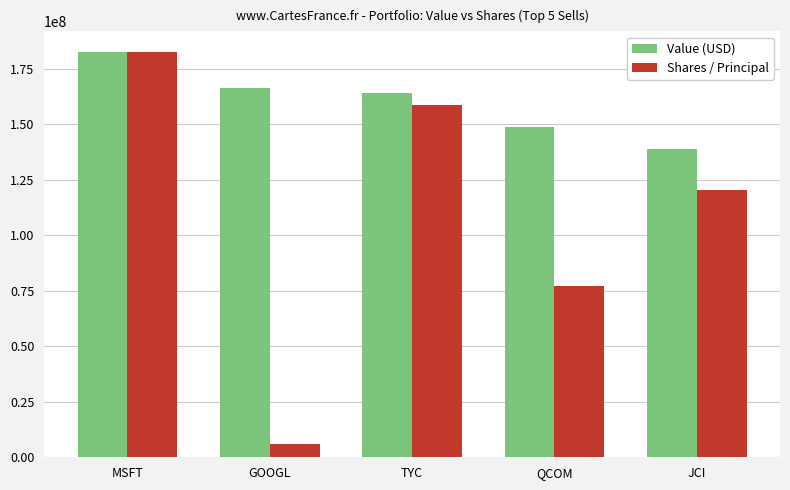

What position from the right is JCI?

1